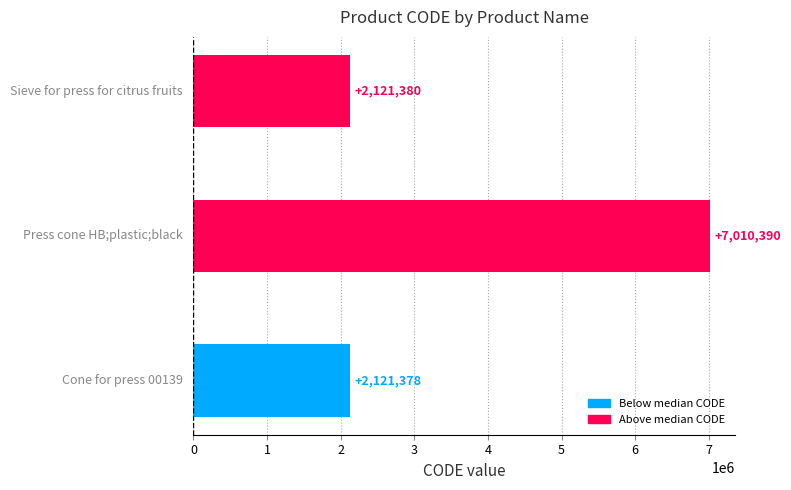

What is the average value?

3751049